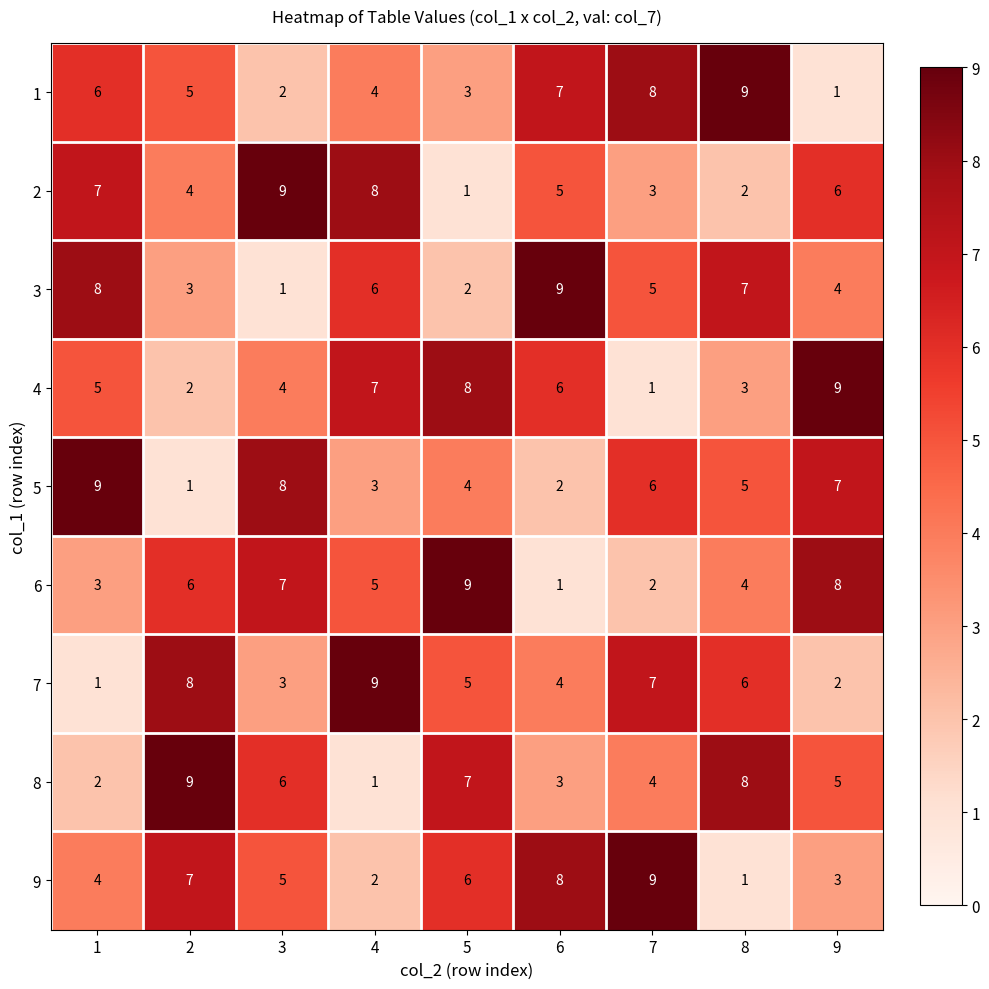

Rank the series at 4 from highest to lowest value.

7, 2, 4, 3, 6, 1, 5, 9, 8